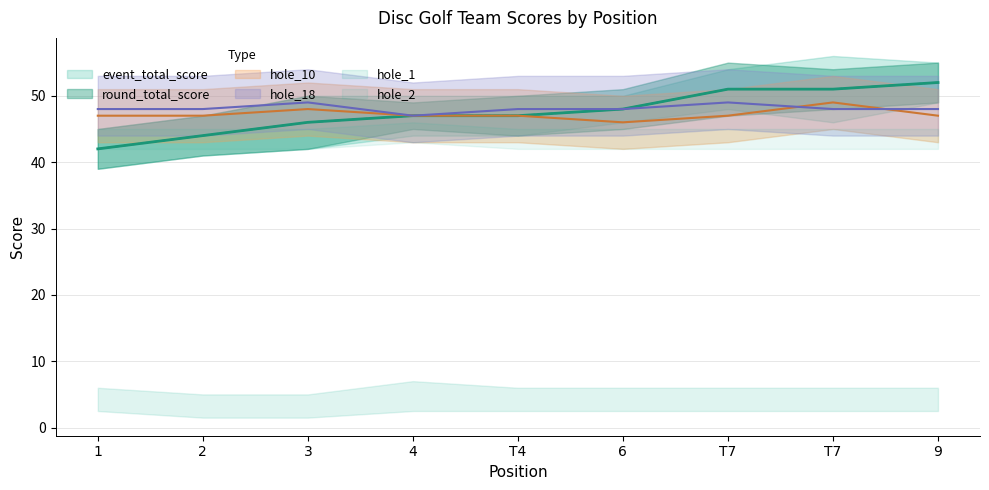

How many values in the hole_10 series are below 47?

1